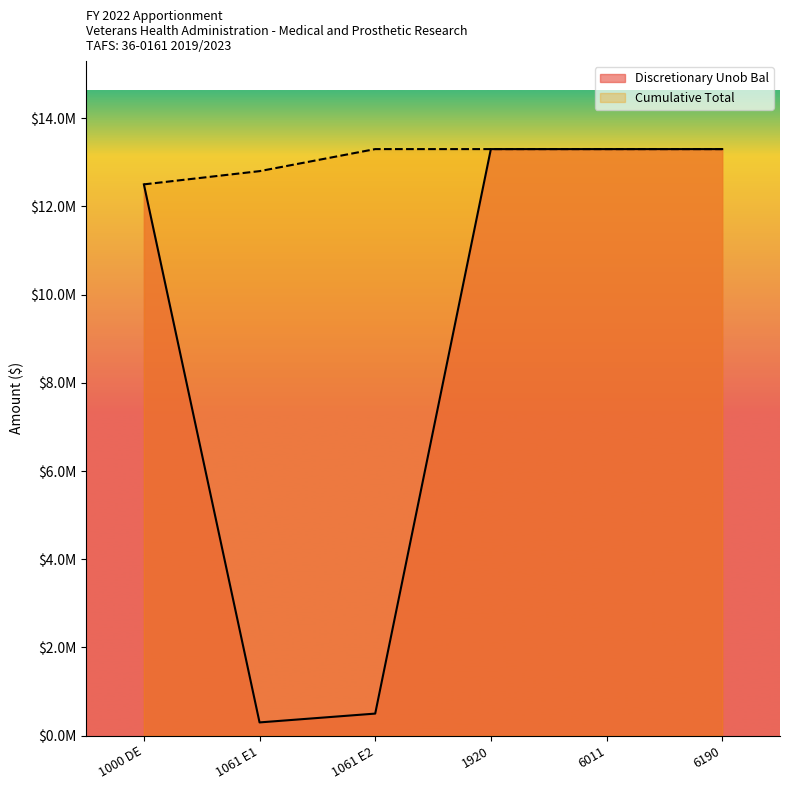

Is it true that Cumulative Total equals 23162332 at 1920?

False